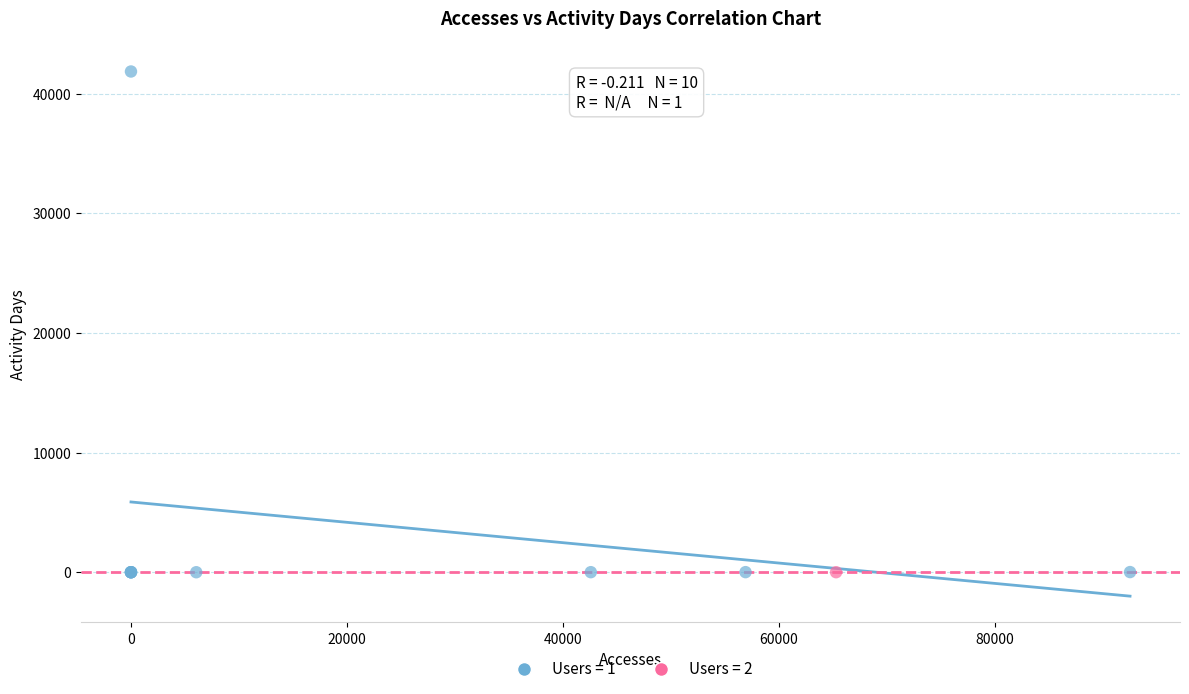

What are all the series names shown in the legend?

Users = 1, Users = 2